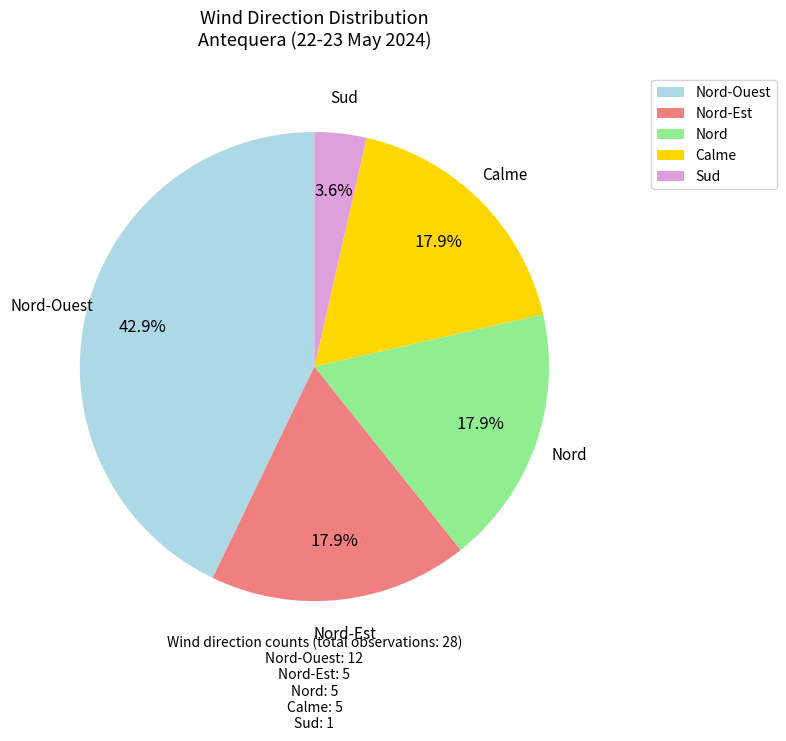

What is the total percentage of Sud and Nord-Ouest?

46.4%